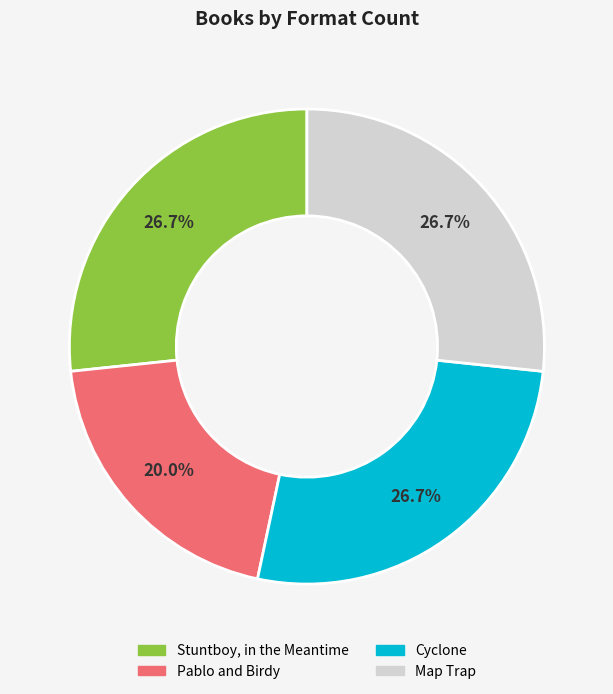

Is there a majority slice in this chart?

No